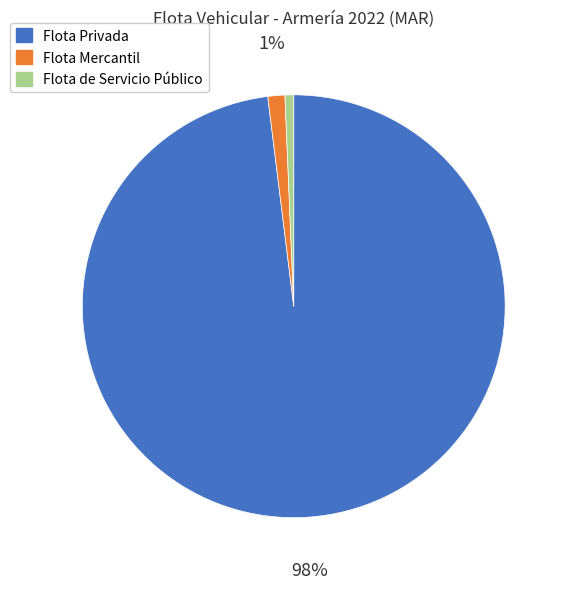

The Flota Privada slice represents 86% of the pie. True or false?

False